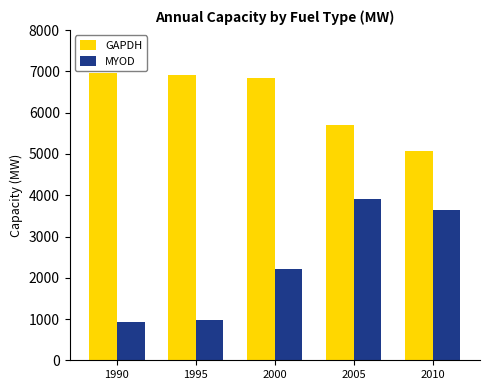

What is the sum of the MYOD values at 1995 and 2005?

4897.1